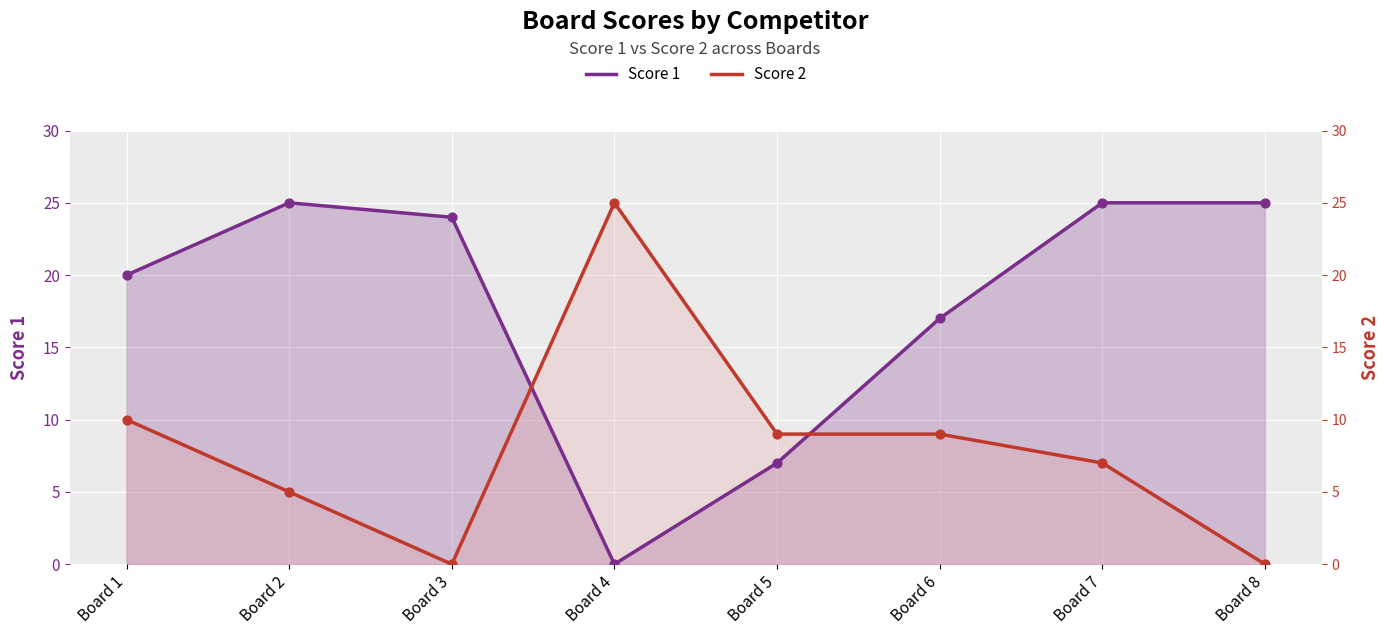

At how many categories does at least one series exceed 7?

8